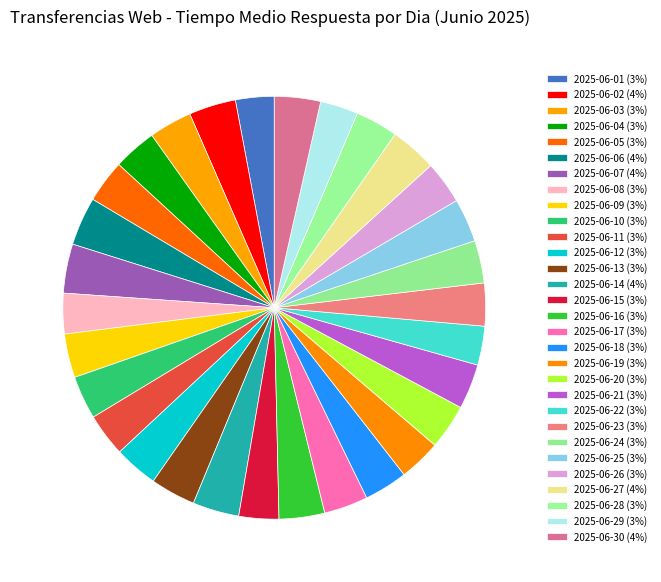

Does any single category account for the majority?

No